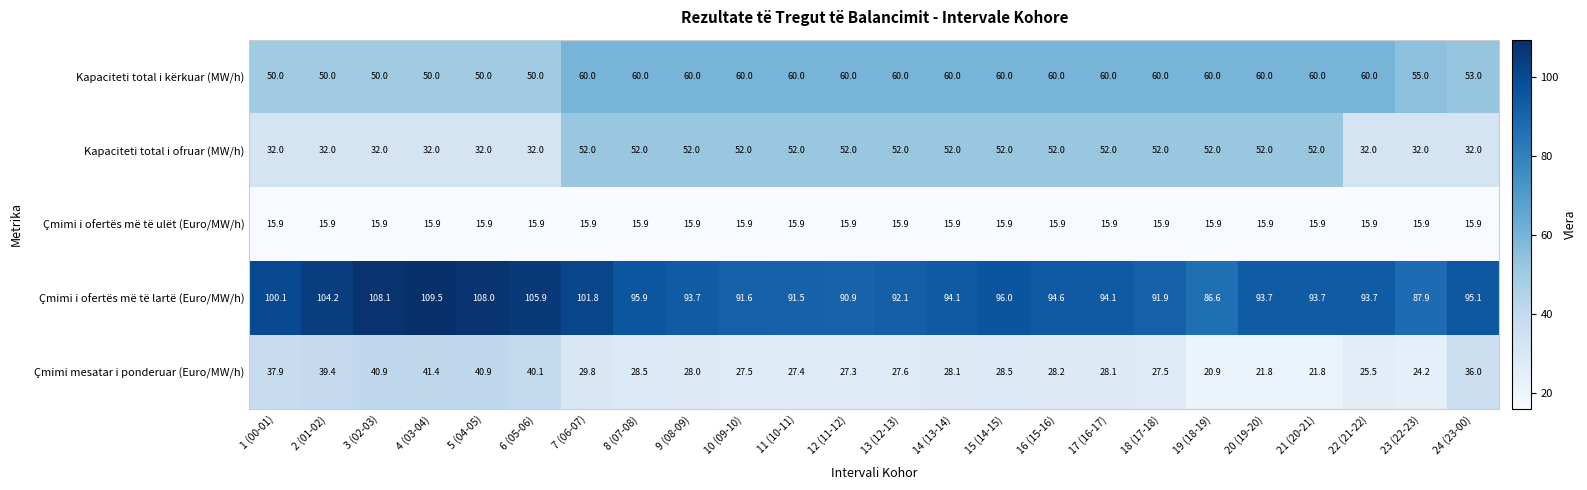

Rank the series by their average value, from highest to lowest.

Çmimi i ofertës më të lartë (Euro/MW/h), Kapaciteti total i kërkuar (MW/h), Kapaciteti total i ofruar (MW/h), Çmimi mesatar i ponderuar (Euro/MW/h), Çmimi i ofertës më të ulët (Euro/MW/h)